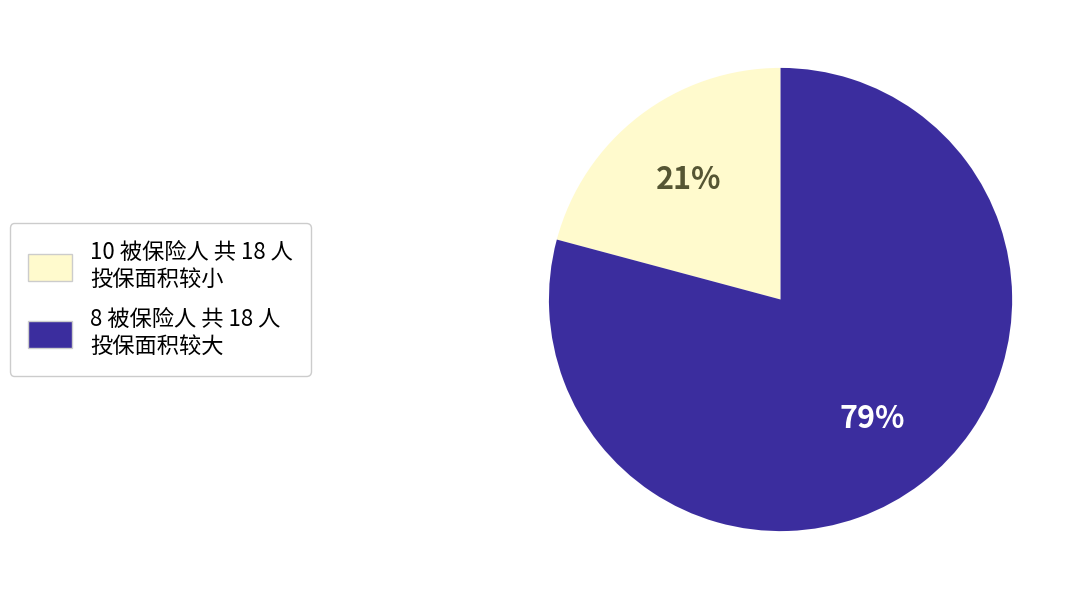

Is there a majority slice in this chart?

Yes